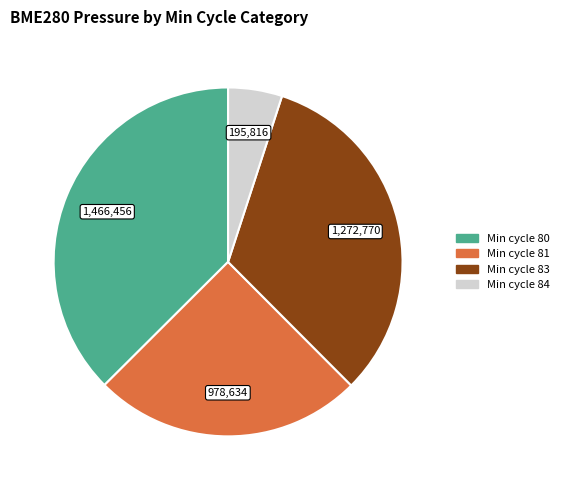

Is there a majority slice in this chart?

No